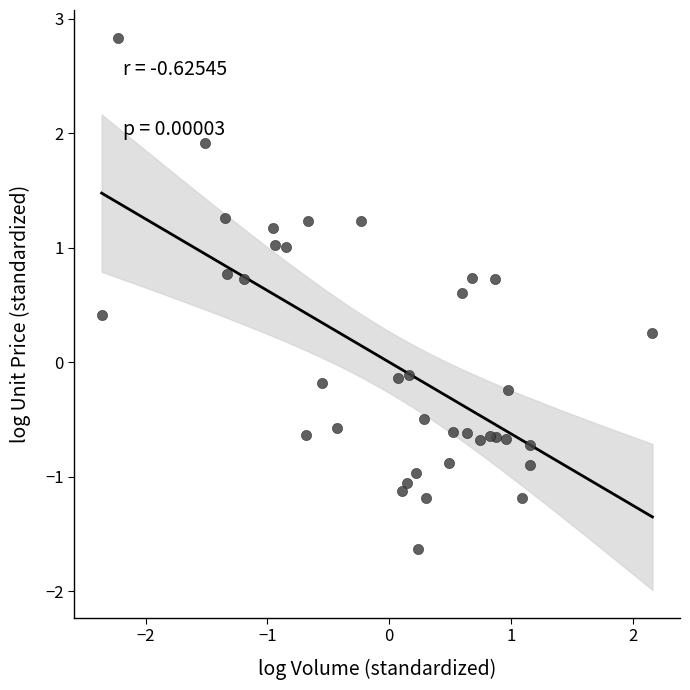

What is the range of Y values (max minus min)?

4.5